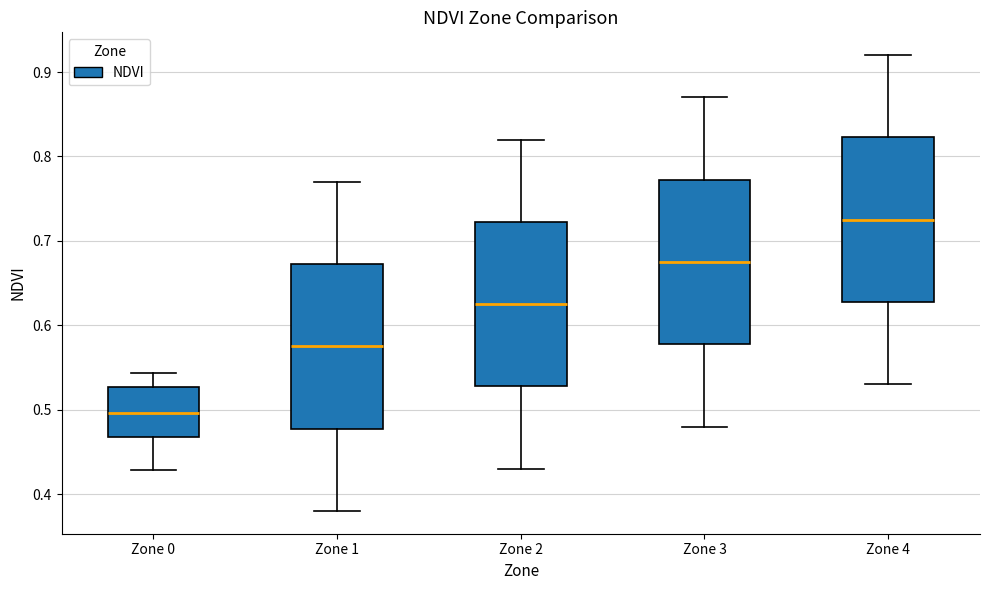

Which box's median line is the lowest?

Zone 0